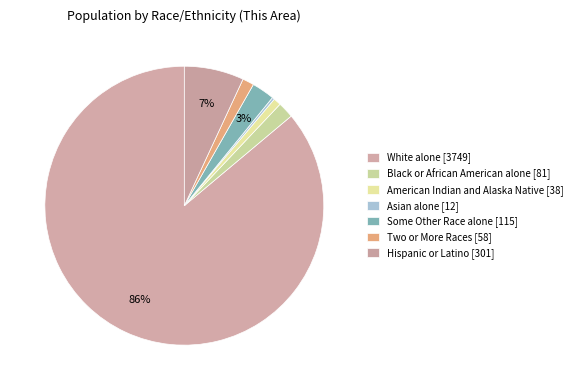

Combined, do Black or African American alone and Two or More Races account for over 50%?

No